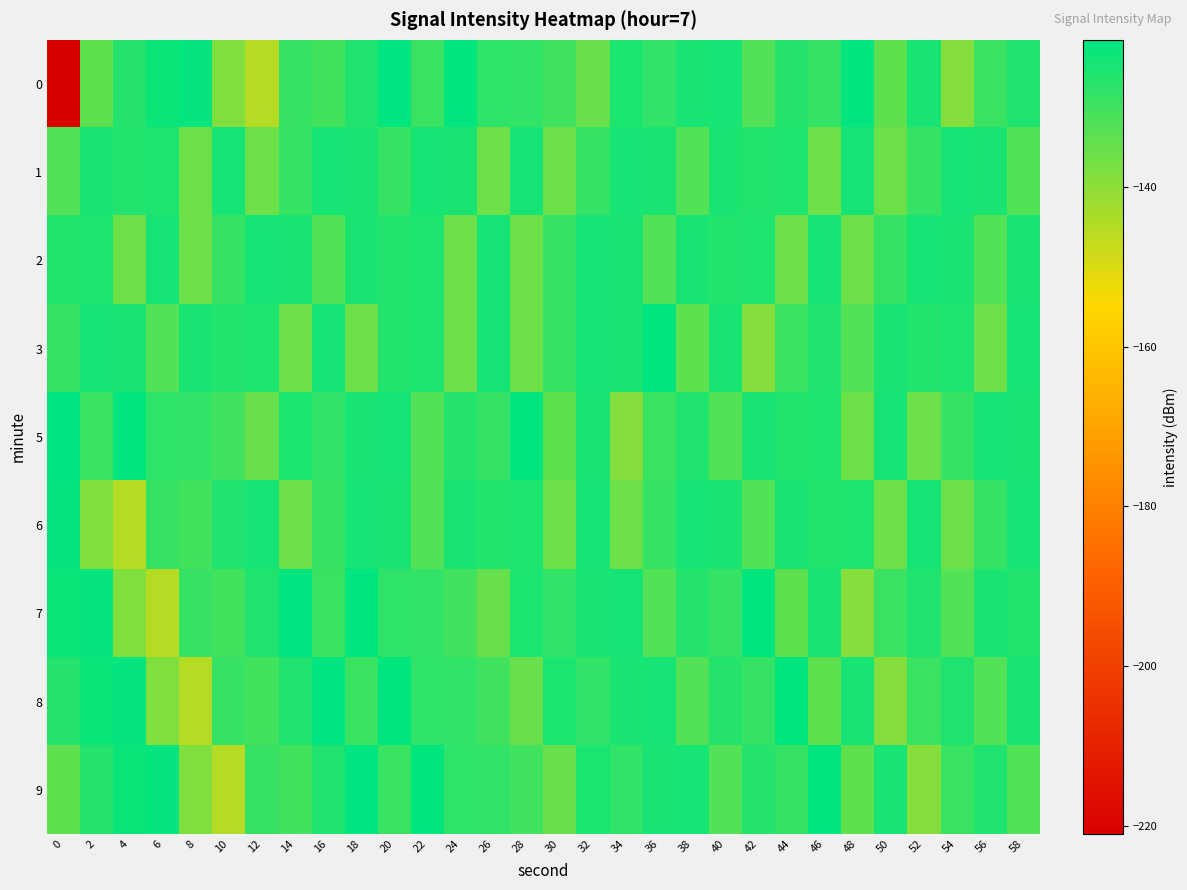

What is the total value across all series at 4?

-1164.6